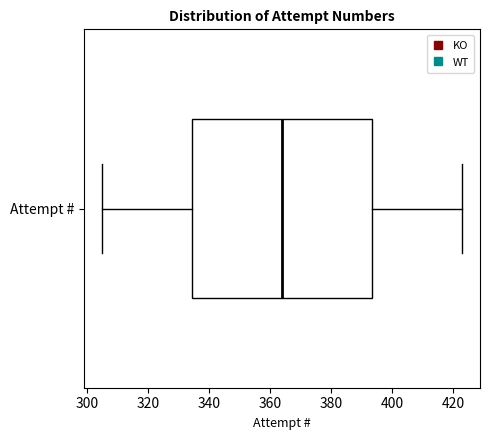

Transcribe this box plot: give where the median line is, the range the box spans, and where the two whiskers end, as read against the x-axis. The values are not printed on the chart, so give them approximately, as read against the axis.

median 364, box 334 to 394, whiskers 306 to 424